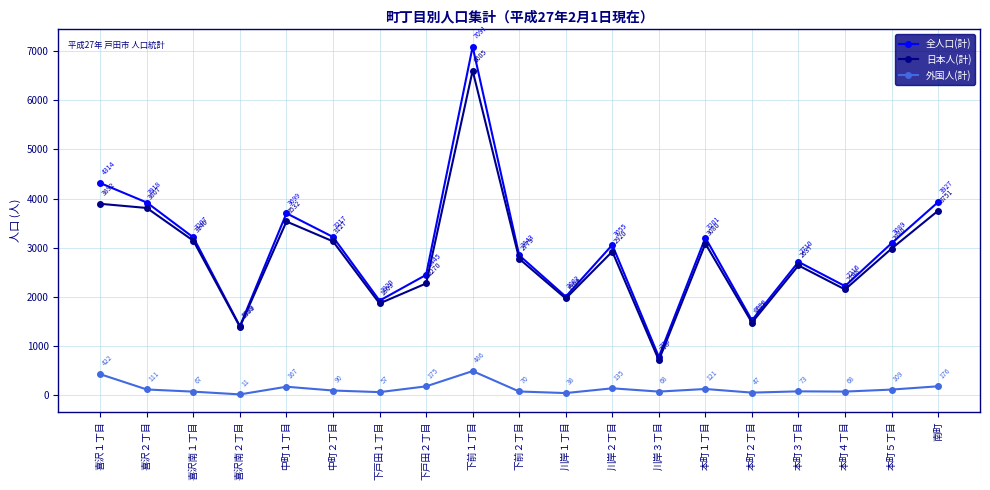

What is the sum of all 全人口(計) values?

56549